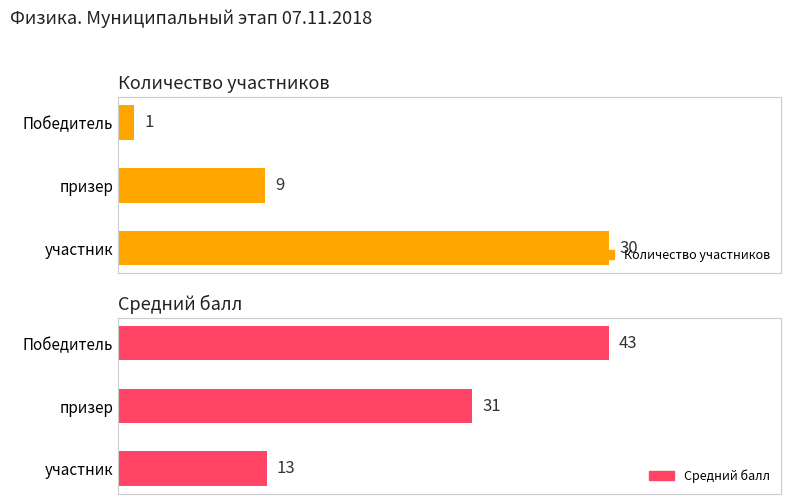

The Средний балл series shows 42 at 1. True or false?

False